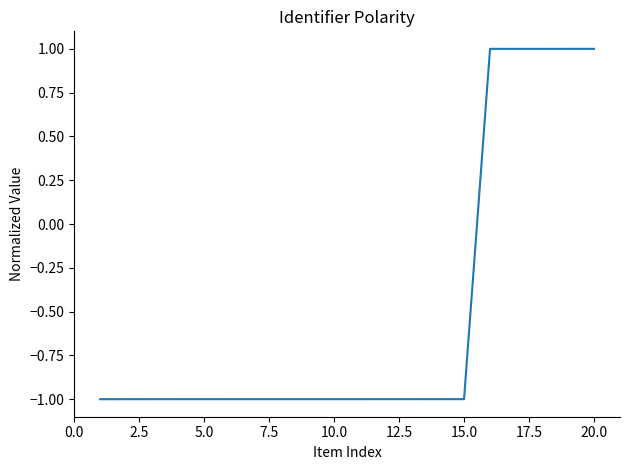

What is the smallest value displayed?

-1.0